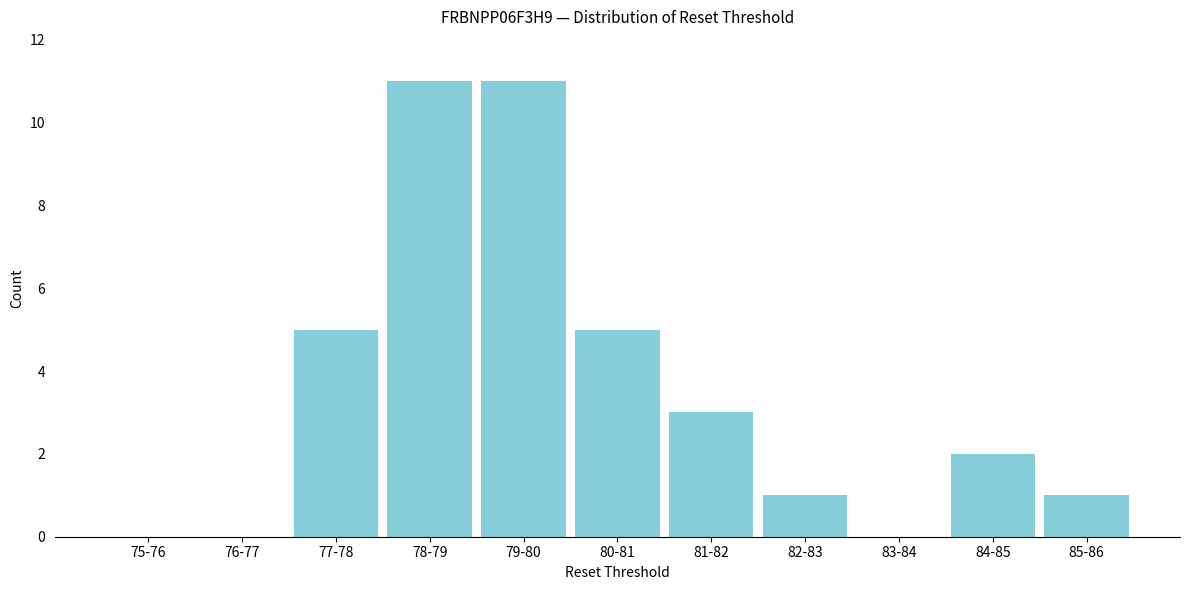

Reading left to right, what are all the values shown in this chart?

75-76=0	76-77=0	77-78=5	78-79=11	79-80=11	80-81=5	81-82=3	82-83=1	83-84=0	84-85=2	85-86=1